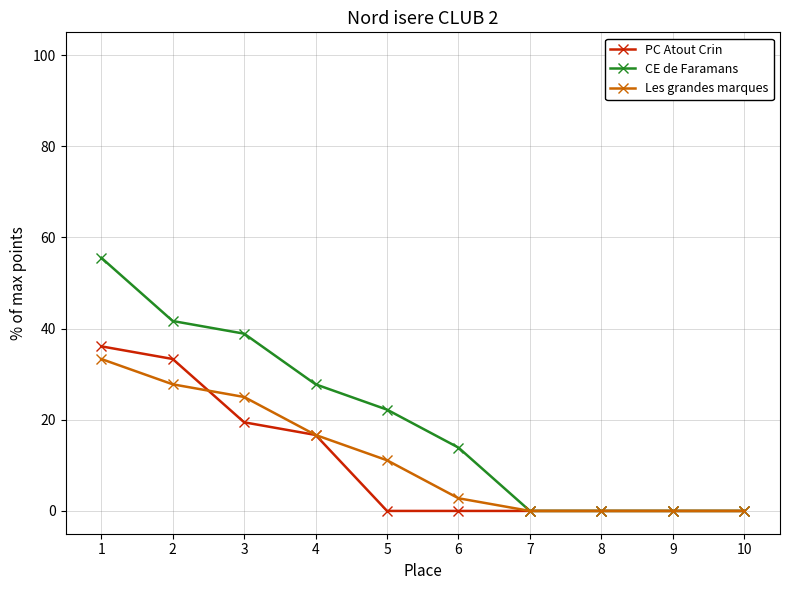

How many data points in CE de Faramans are above 22?

5